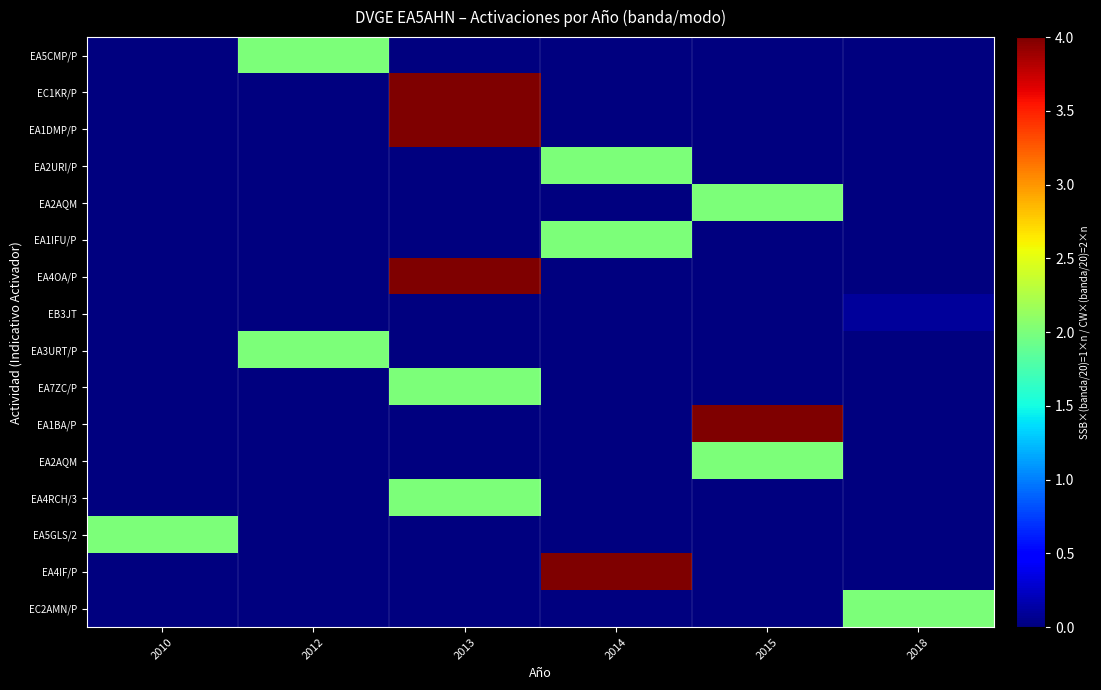

At how many categories does at least one series exceed 2?

3